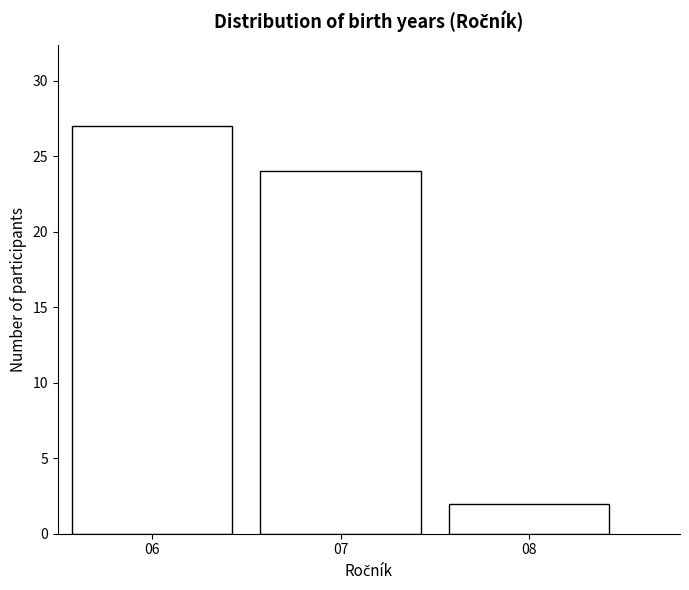

Reading left to right, transcribe this chart: for each bar, give the range it covers on the x-axis and its height. The values are not printed on the chart, so give them approximately, as read against the axis.

5.5 to 6.5: 27
6.5 to 7.5: 24
7.5 to 8.5: 2